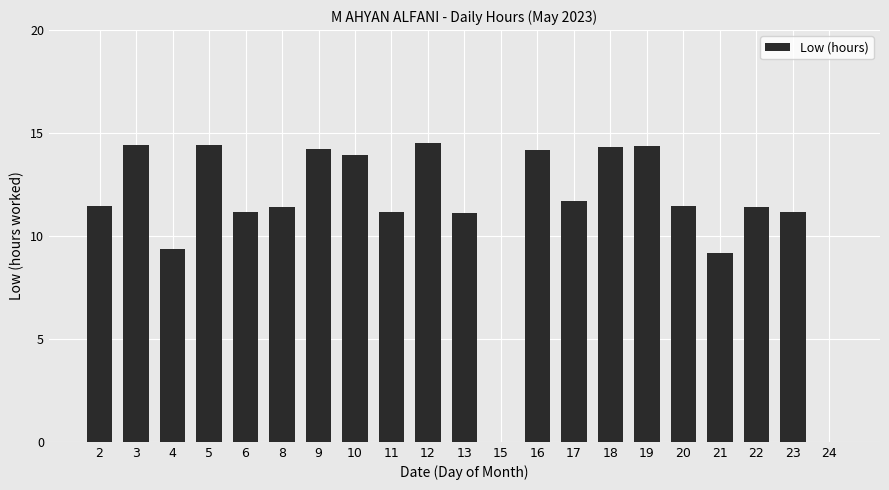

What is the change in value from 5 to 21?

-5.3